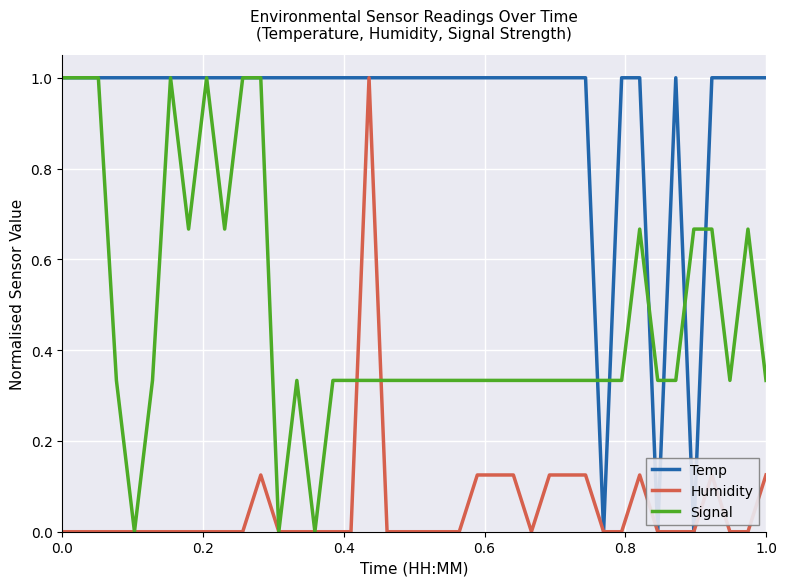

How many Humidity values are between 0 and 1?

40